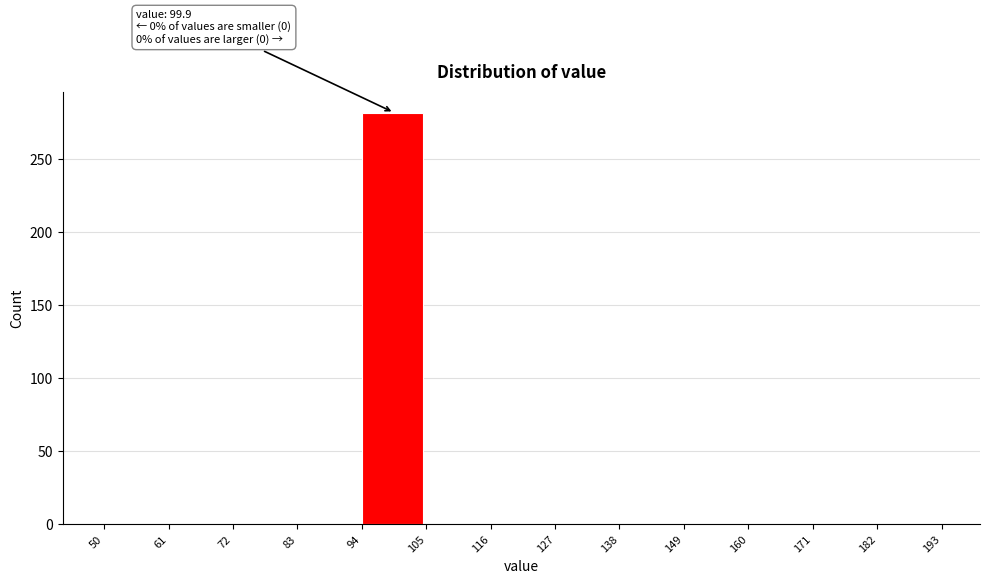

Over which range of the x-axis is the bar tallest?

94 to 105